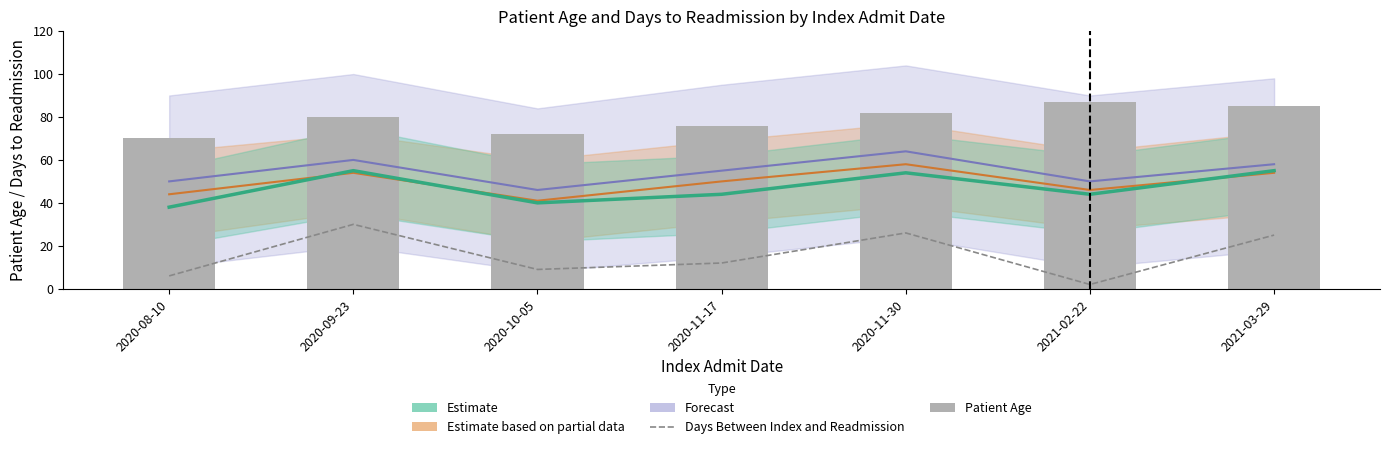

What value does the Patient Age series have at 2020-09-23?

80